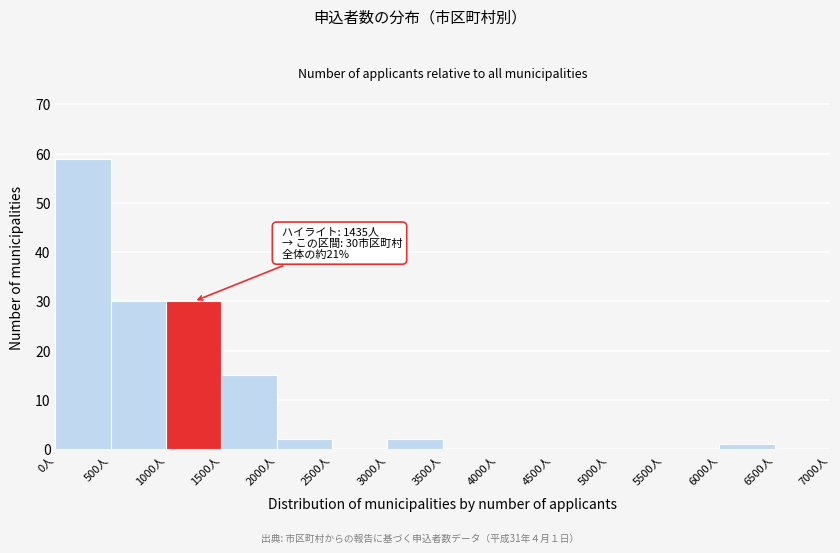

Over which range of the x-axis is the bar tallest?

0 to 500